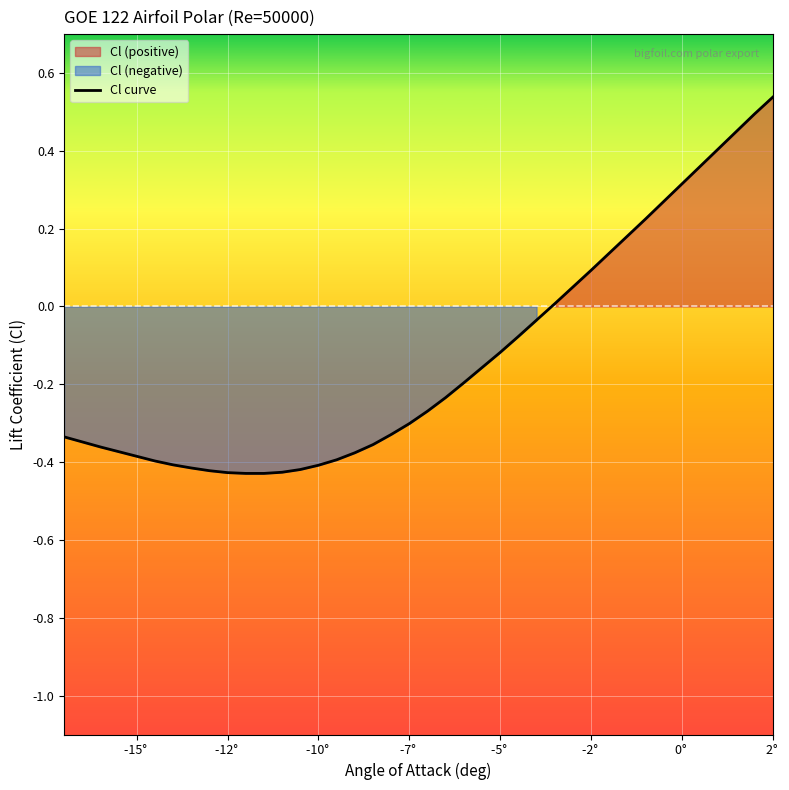

How many values are below zero?

27